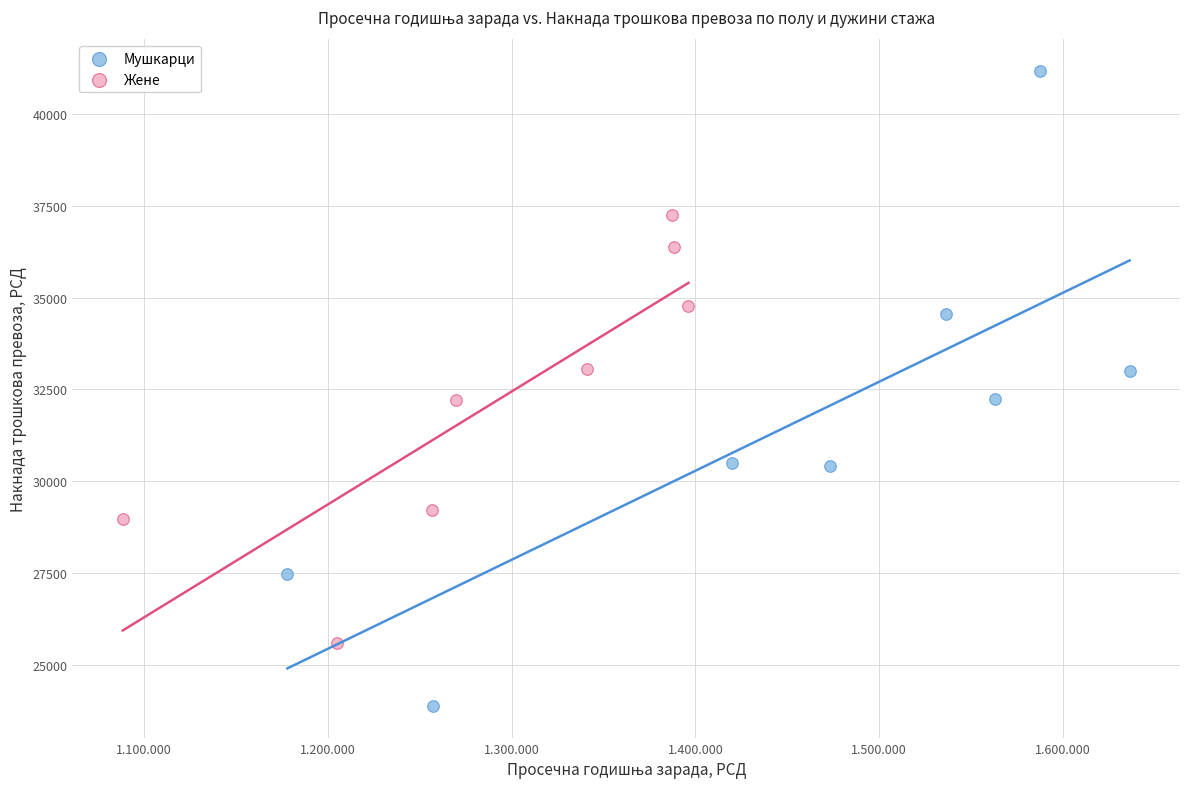

Which series has the widest spread of Y values?

Мушкарци